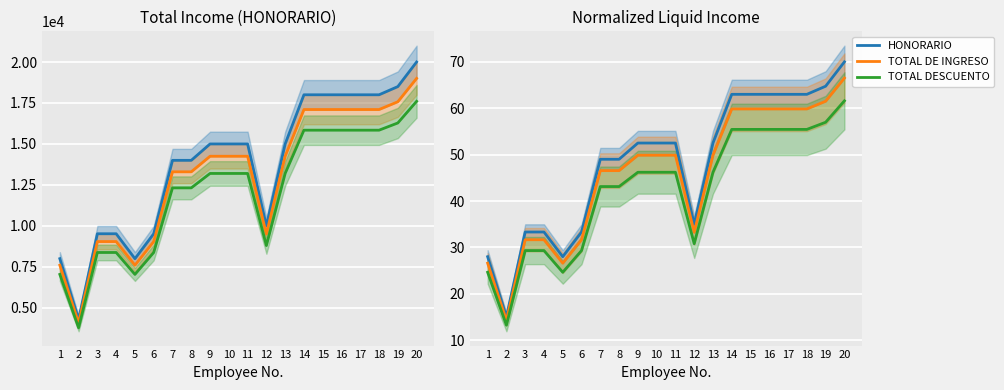

What is the difference between the highest and lowest values at 14?

17944.6